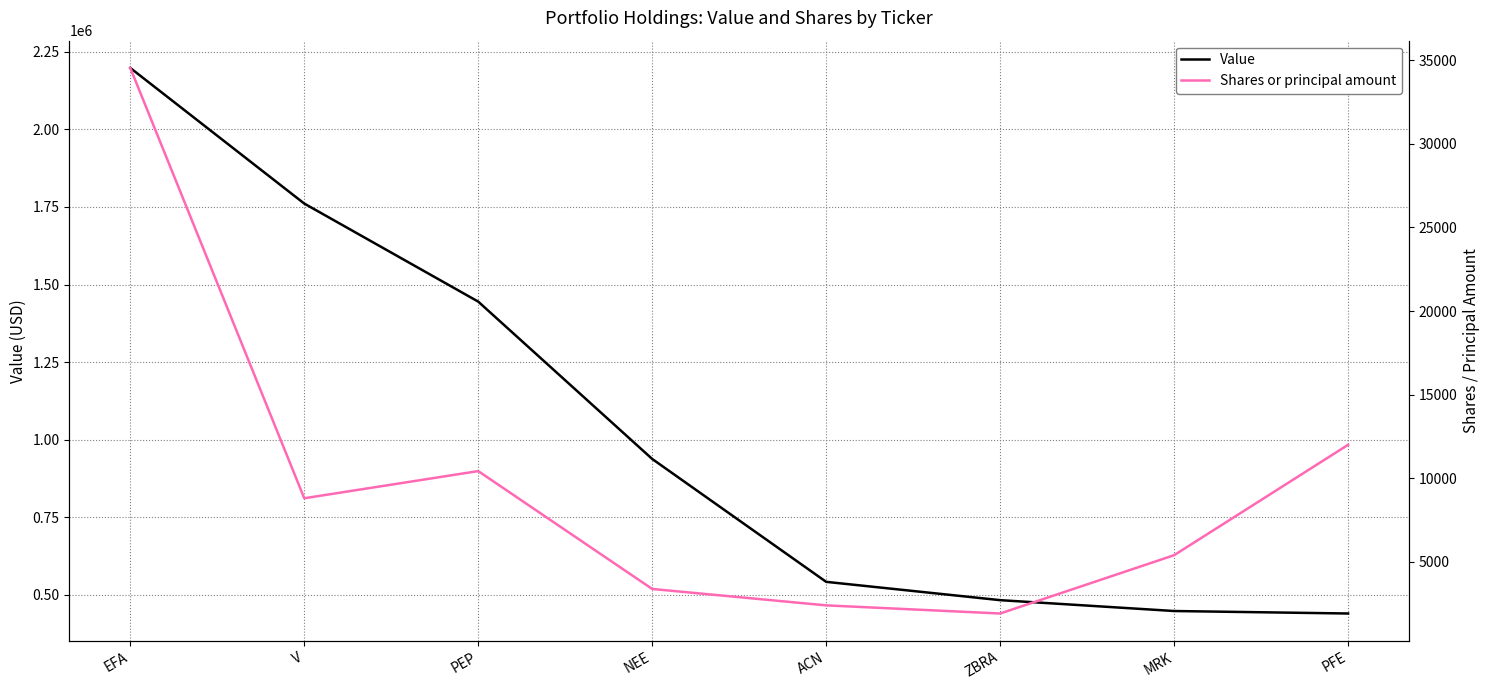

What are all the series names shown in the legend?

Value, Shares or principal amount